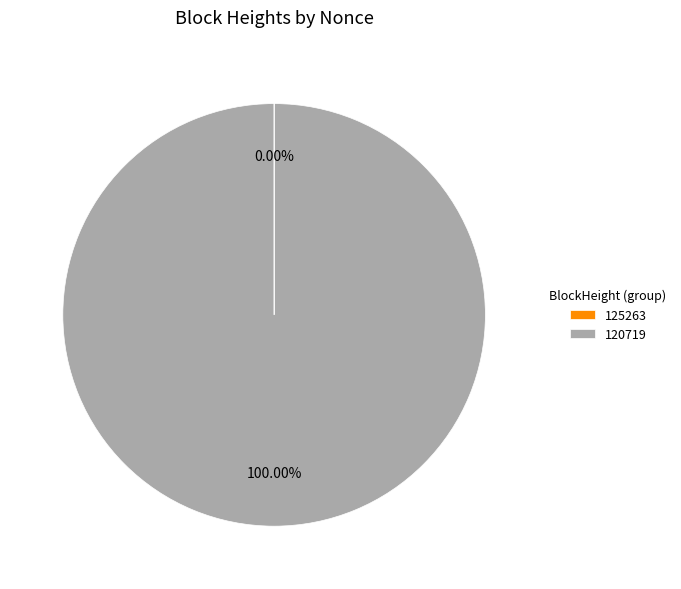

What is the largest slice in the pie chart?

120719